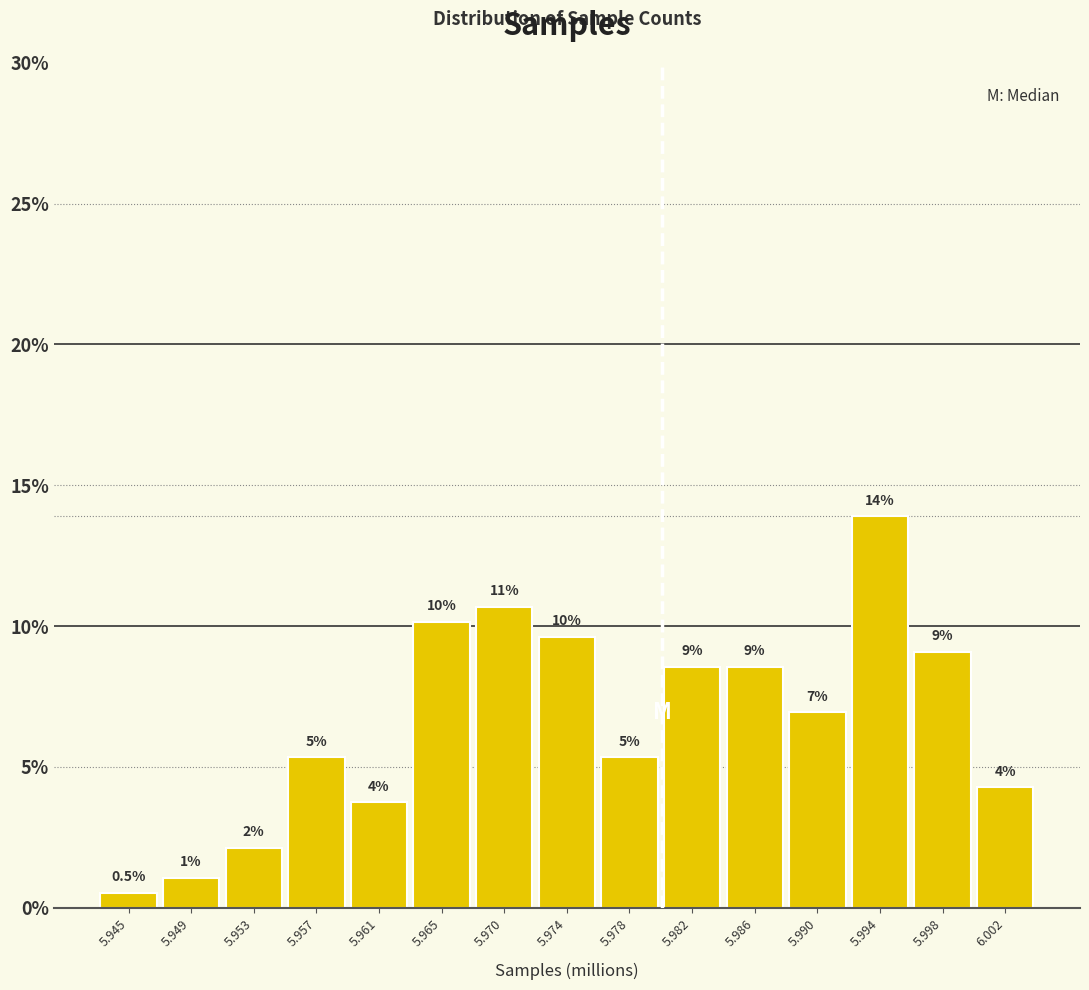

How many bars are there in total?

15